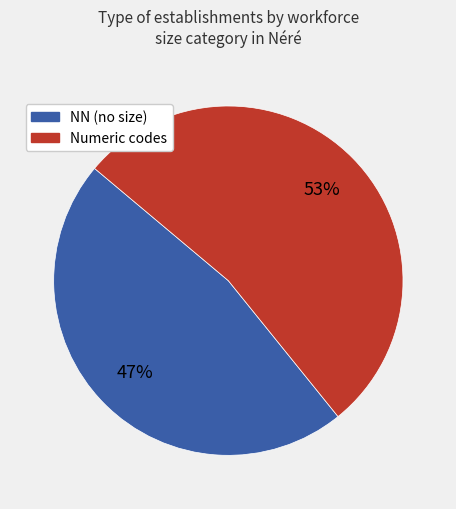

How many segments does this pie chart have?

2